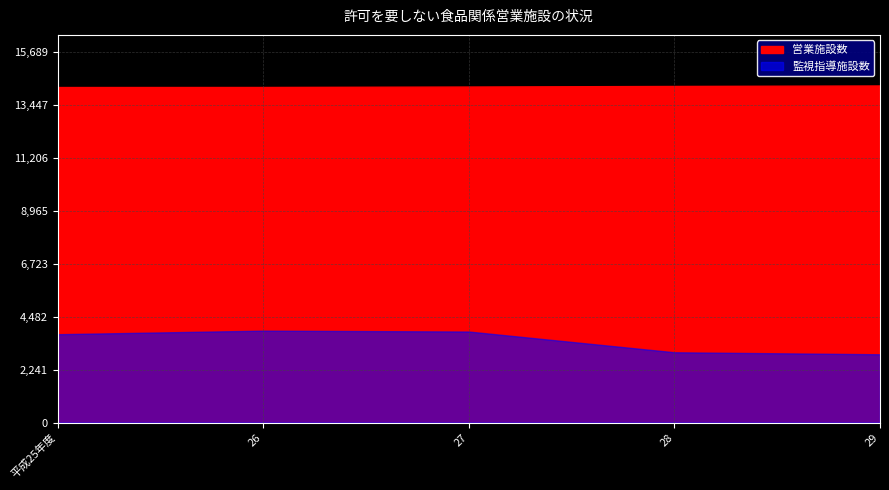

At which category is the sum across all series the highest?

26